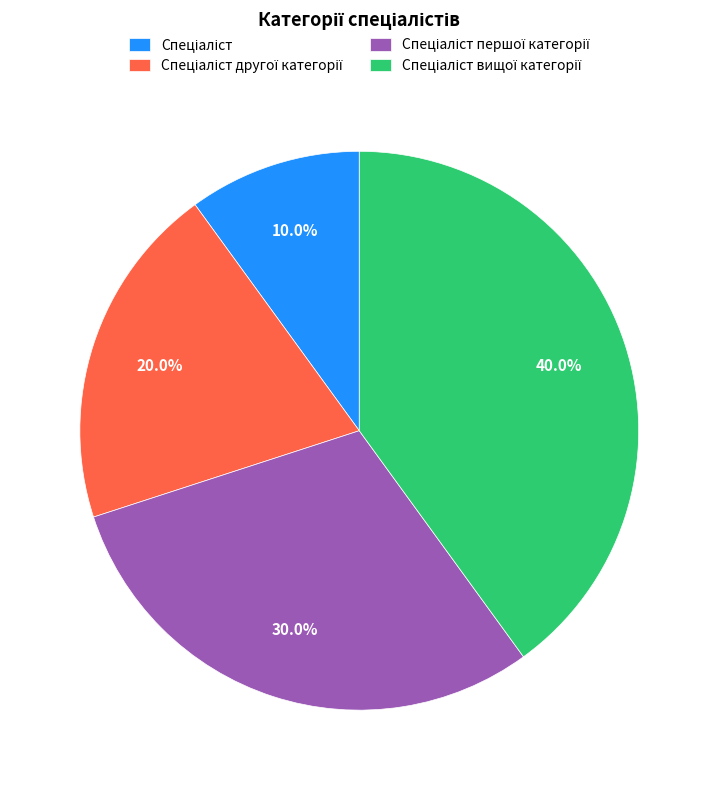

Is there a majority slice in this chart?

No